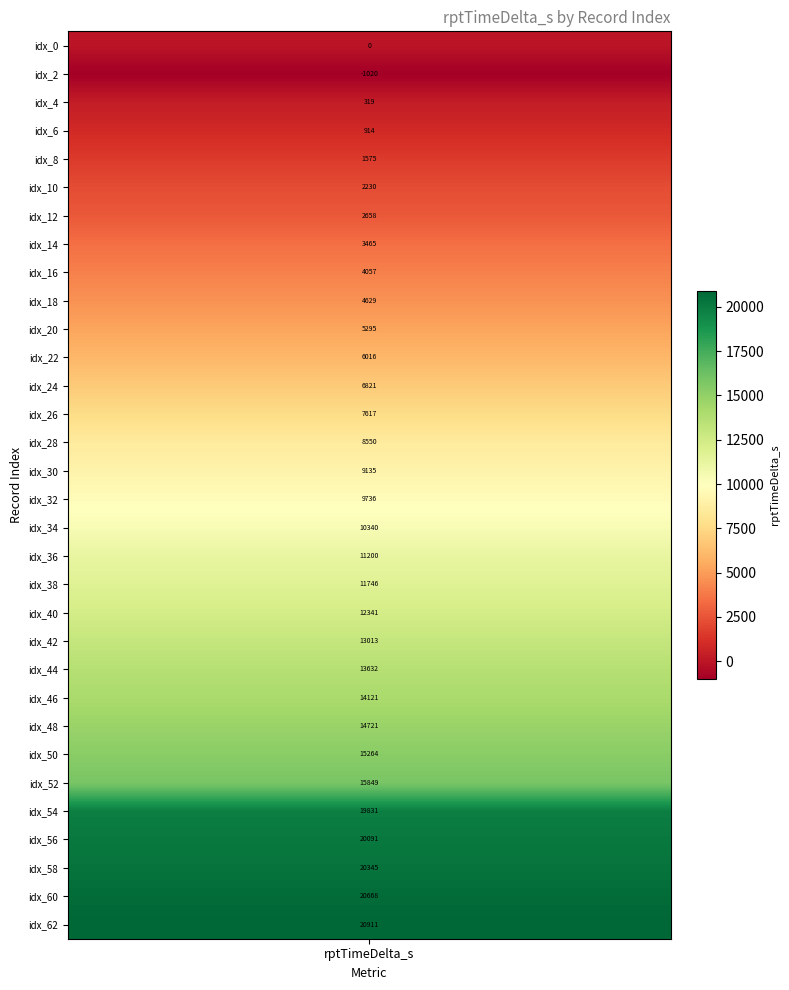

Is it true that 0 equals 4255 at 6?

False